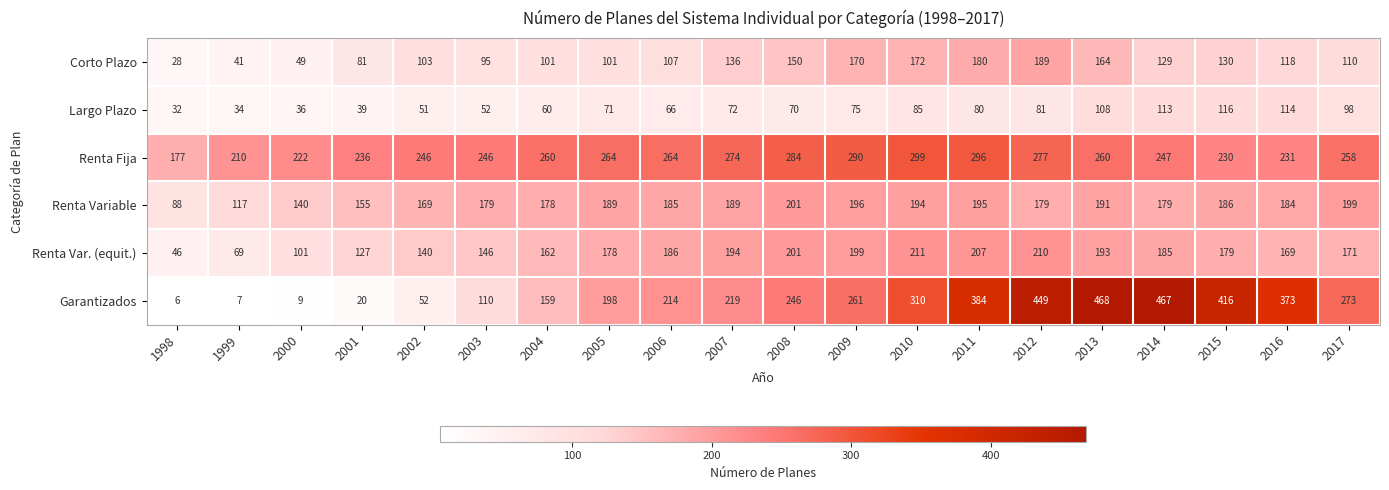

Where does the Renta Var. (equit.) series first go above 179?

2006